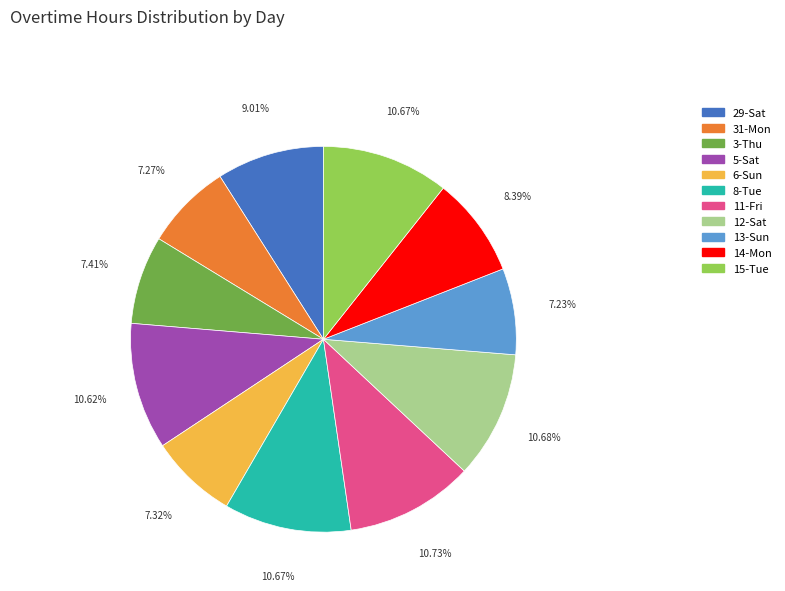

How many slices are in this pie chart?

11